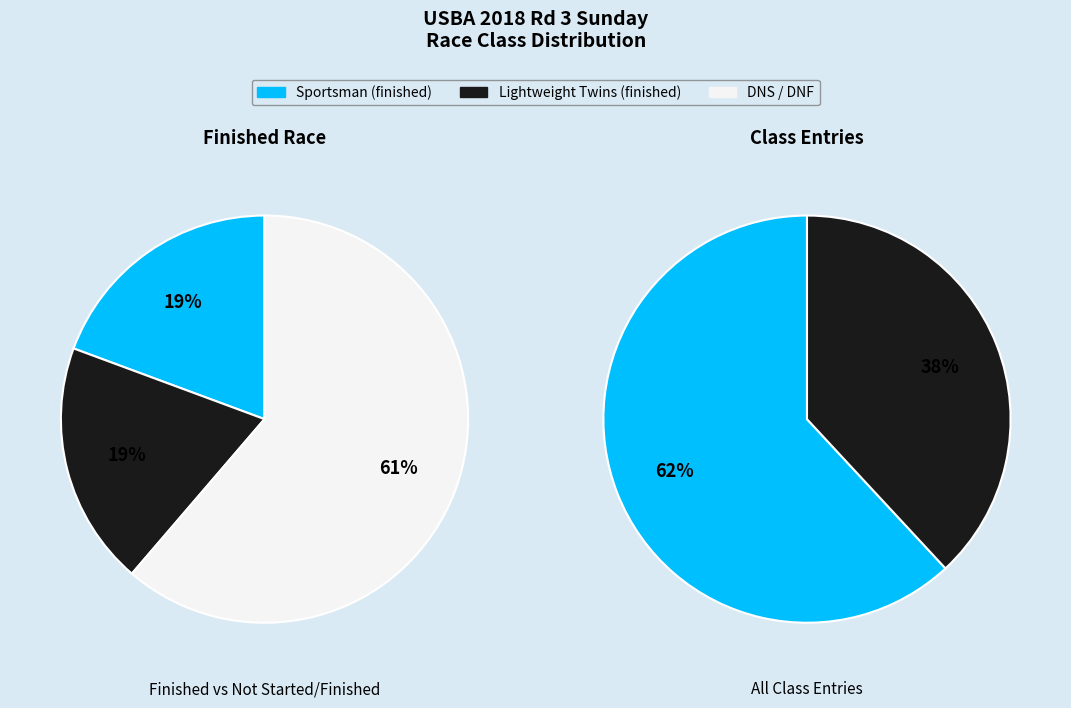

True or false: Cole Phillips accounts for 25% of the total.

False